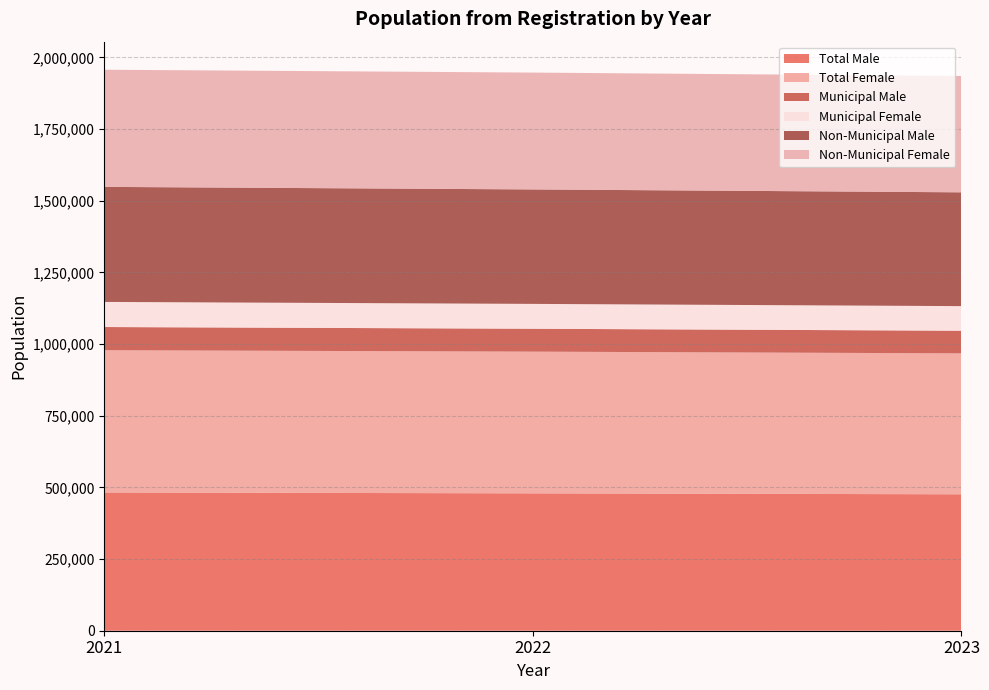

Reading left to right, extract all data points from this chart.

Total Male: 482234	479134	475870
Total Female: 496138	494252	491551
Municipal Male: 80914	79908	78942
Municipal Female: 87524	86671	85817
Non-Municipal Male: 401320	399226	396928
Non-Municipal Female: 408614	407581	405734